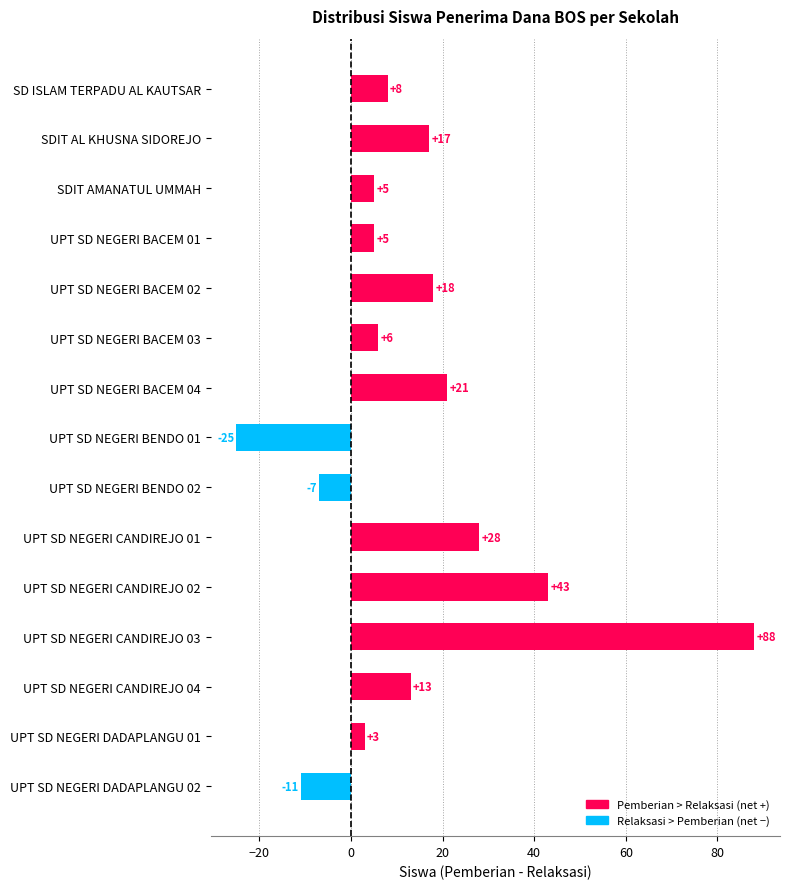

How many bars are there in total?

15